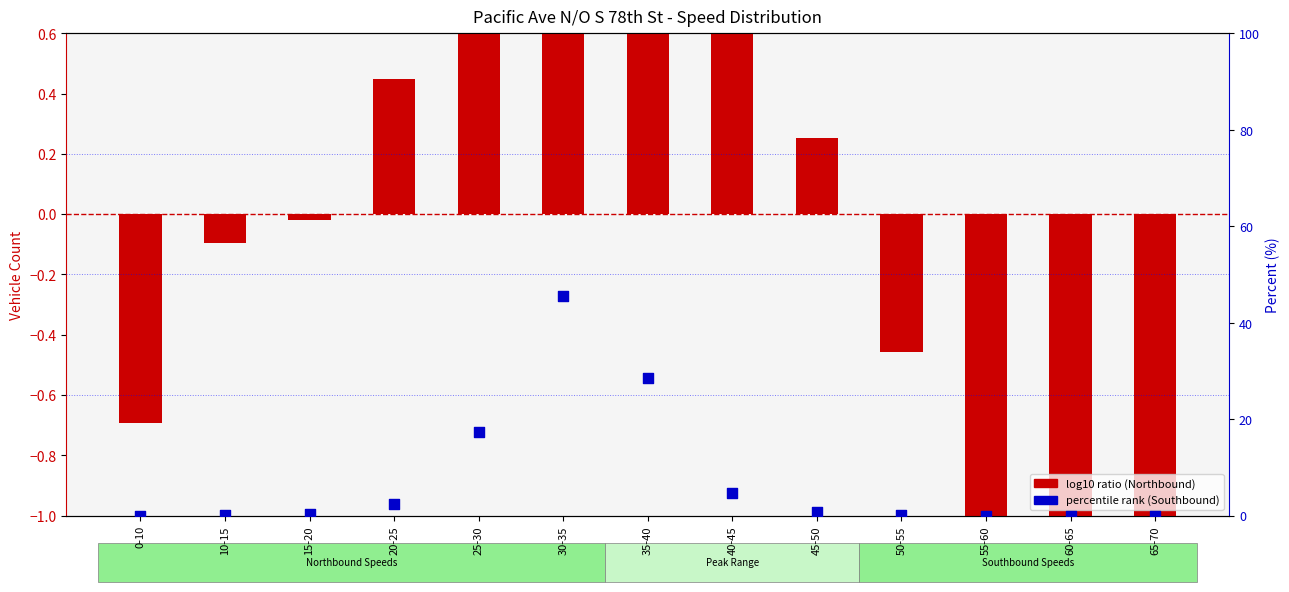

At how many categories does at least one series exceed 28?

2